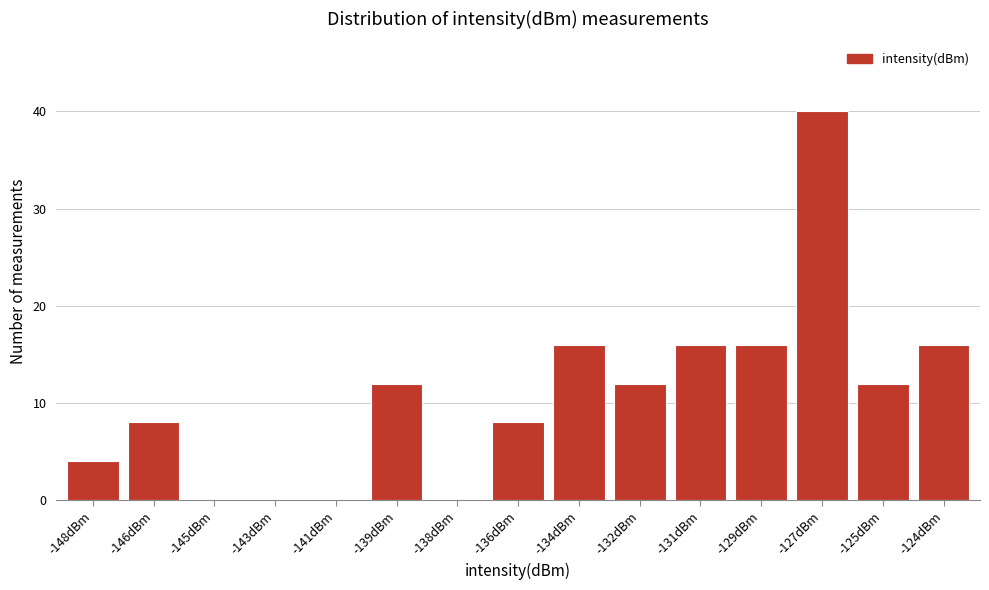

Reading right to left, what are all the values shown in this chart?

-124dBm=16	-125dBm=12	-127dBm=40	-129dBm=16	-131dBm=16	-132dBm=12	-134dBm=16	-136dBm=8	-138dBm=0	-139dBm=12	-141dBm=0	-143dBm=0	-145dBm=0	-146dBm=8	-148dBm=4